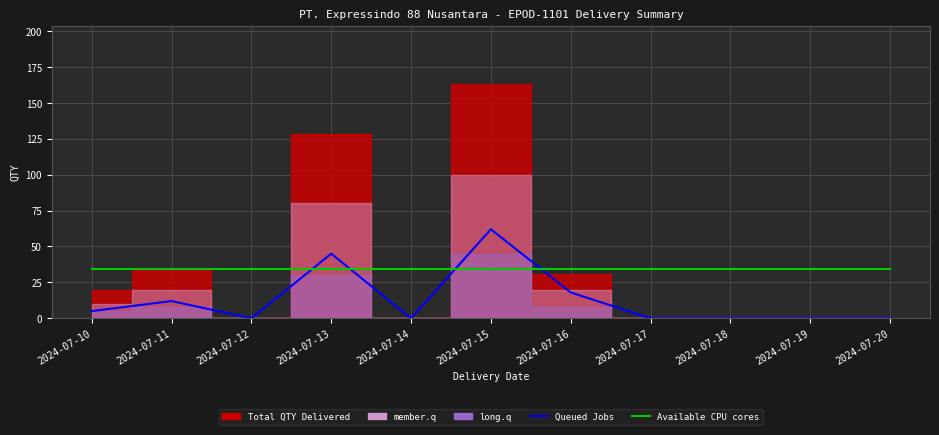

True or false: Available CPU cores has a value of 56.3 at 2024-07-13.

False